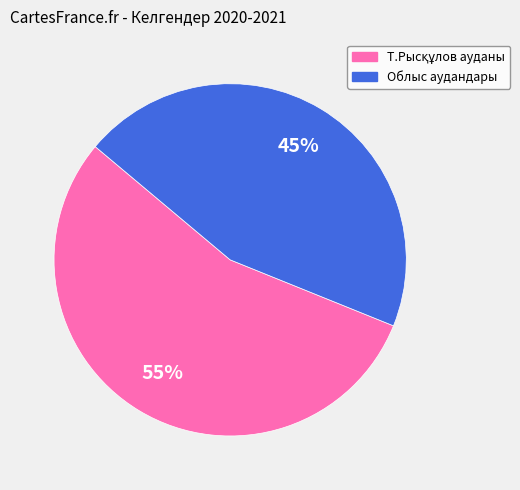

To the nearest percent, what is the average slice percentage?

50%